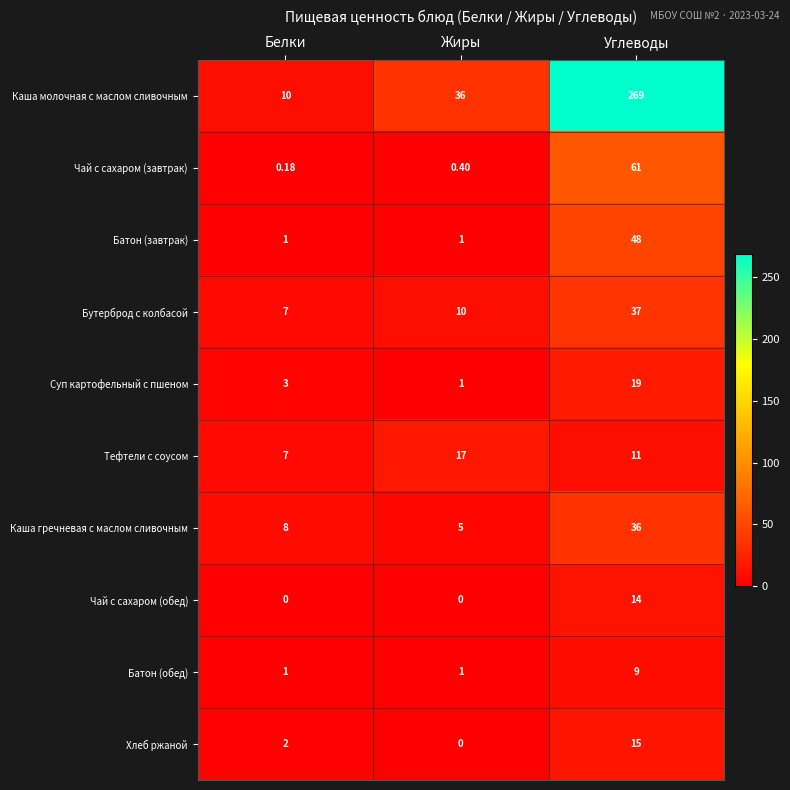

Which category has the lowest value in the Чай с сахаром (завтрак) series?

Белки